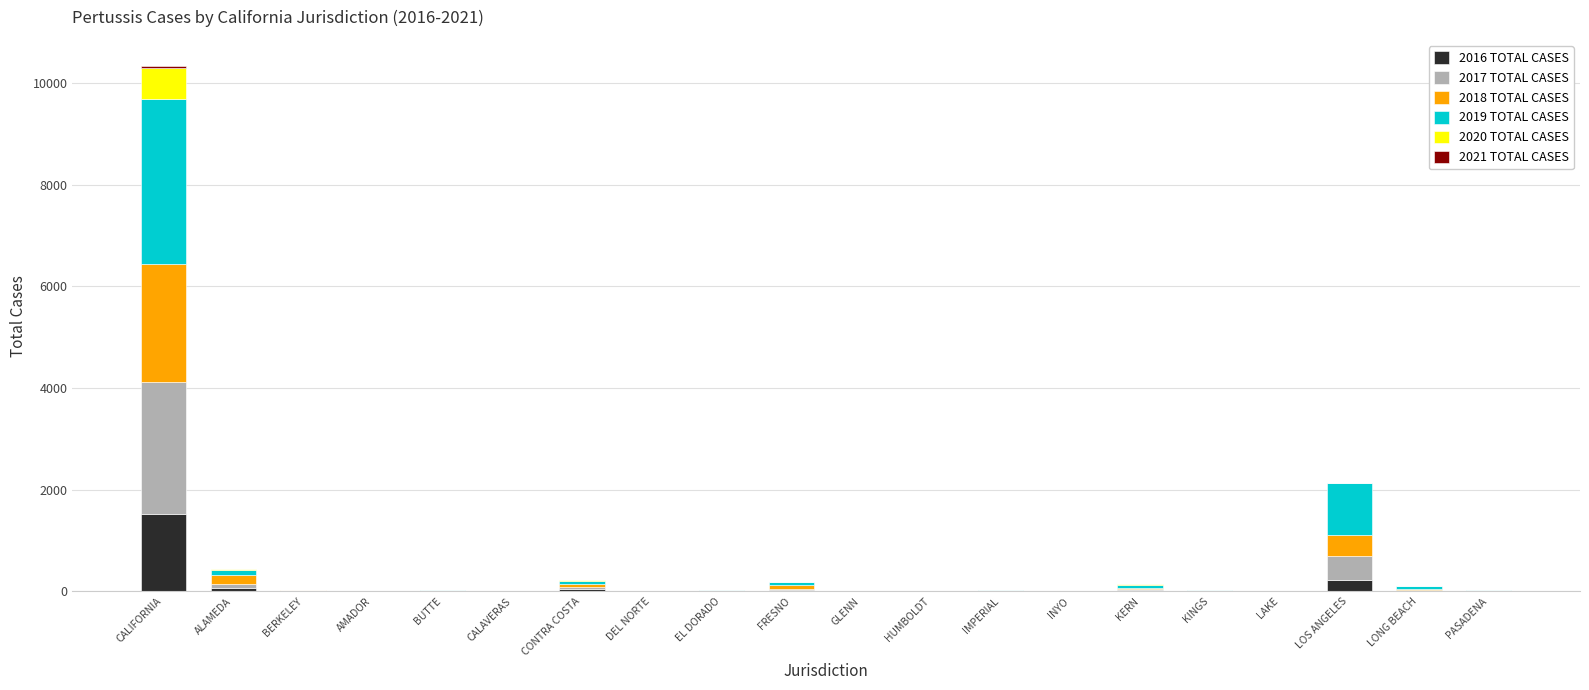

At which category is the sum across all series the highest?

CALIFORNIA